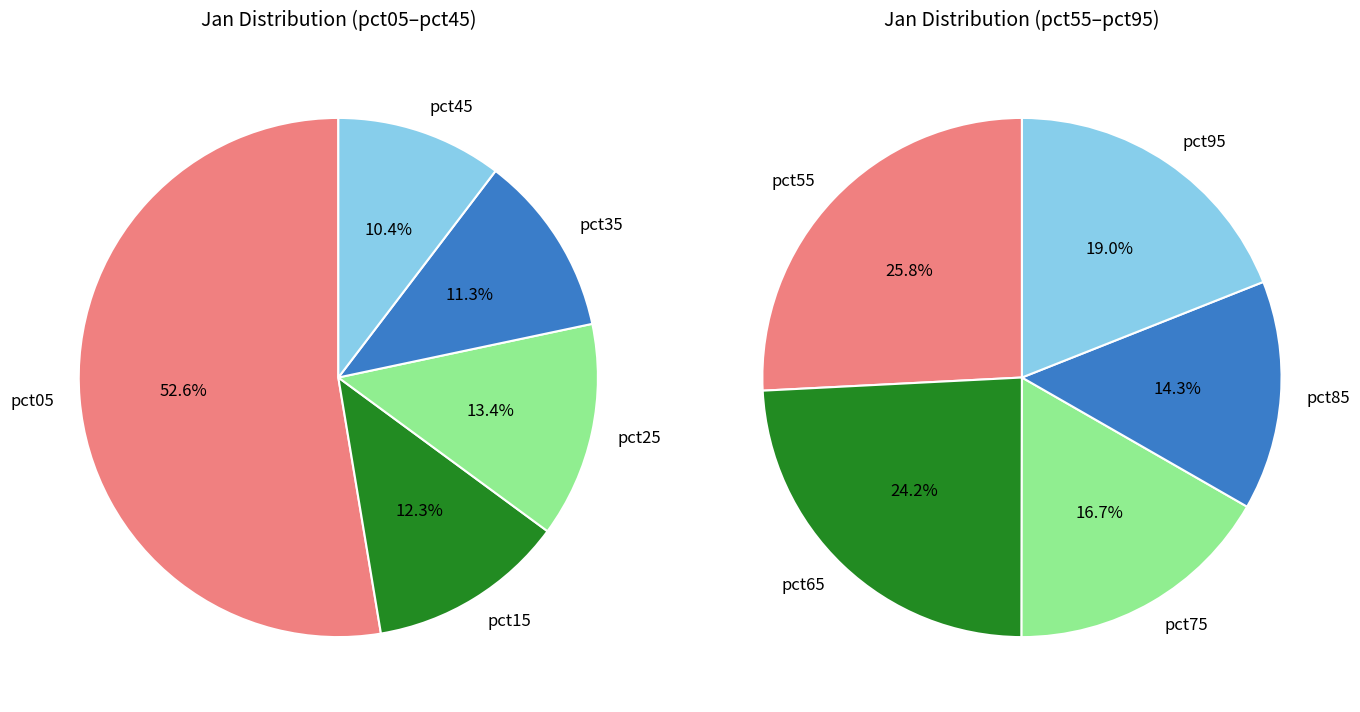

Does pct75 account for over 50% of the chart?

No